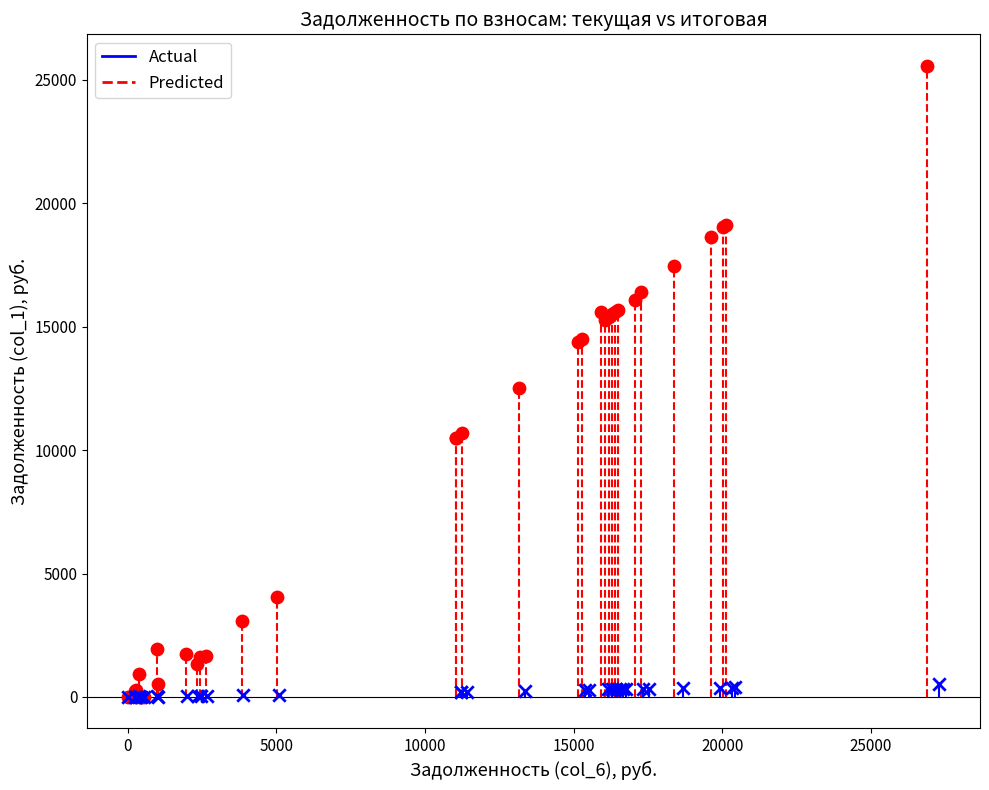

Which series contains the highest Y value?

Predicted